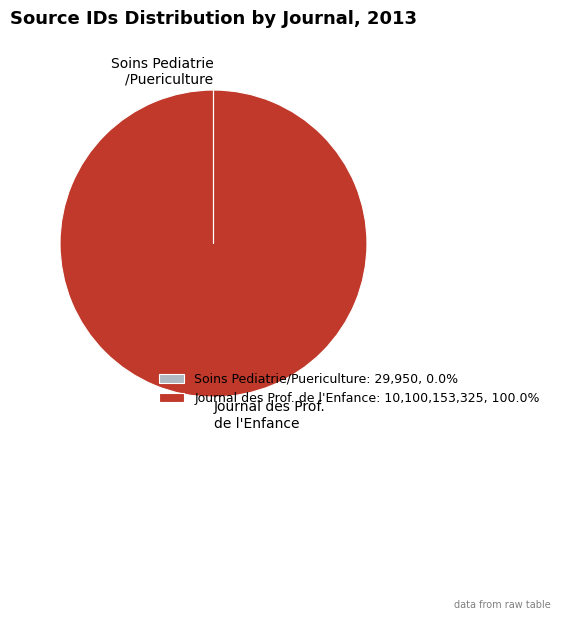

Is Journal des Prof. de l'Enfance: 10,100,153,325, 100.0% the majority of the pie?

Yes